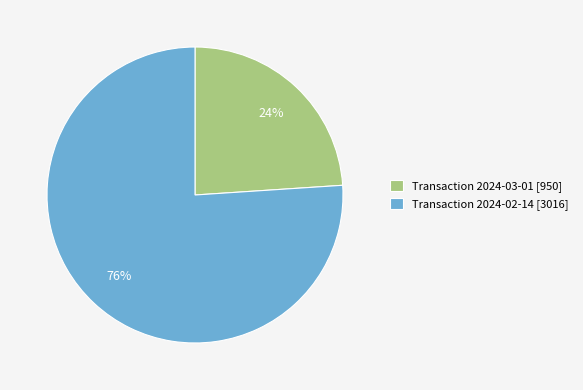

What percentage is the Transaction 2024-02-14 [3016] slice, to the nearest percent?

76%